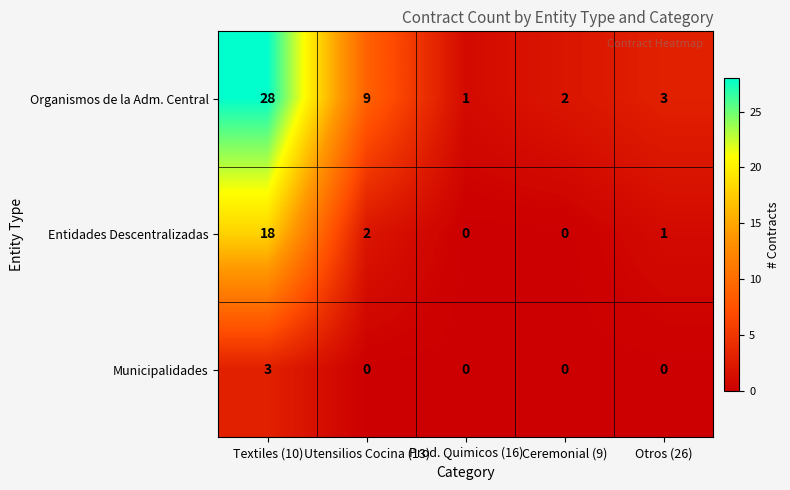

At Textiles (10), list the series in order from largest to smallest.

Organismos de la Adm. Central, Entidades Descentralizadas, Municipalidades